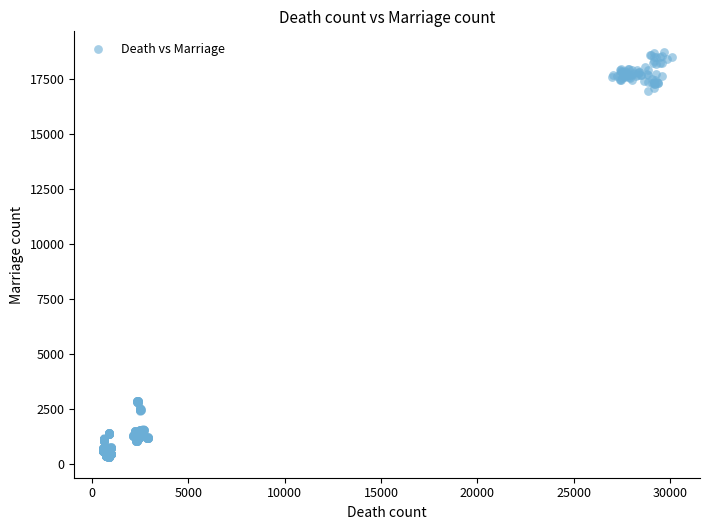

What is the range of X values (max minus min)?

29508.4